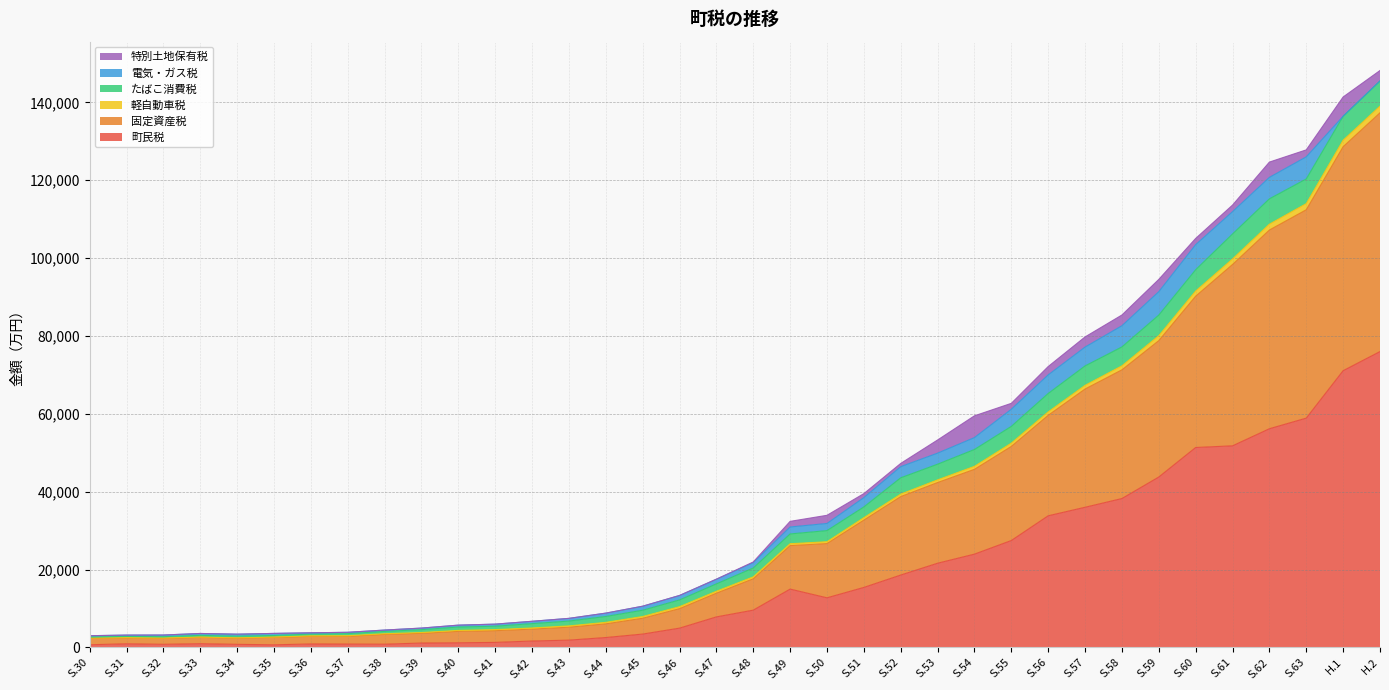

How many interior local valleys does the 町民税 series have?

4